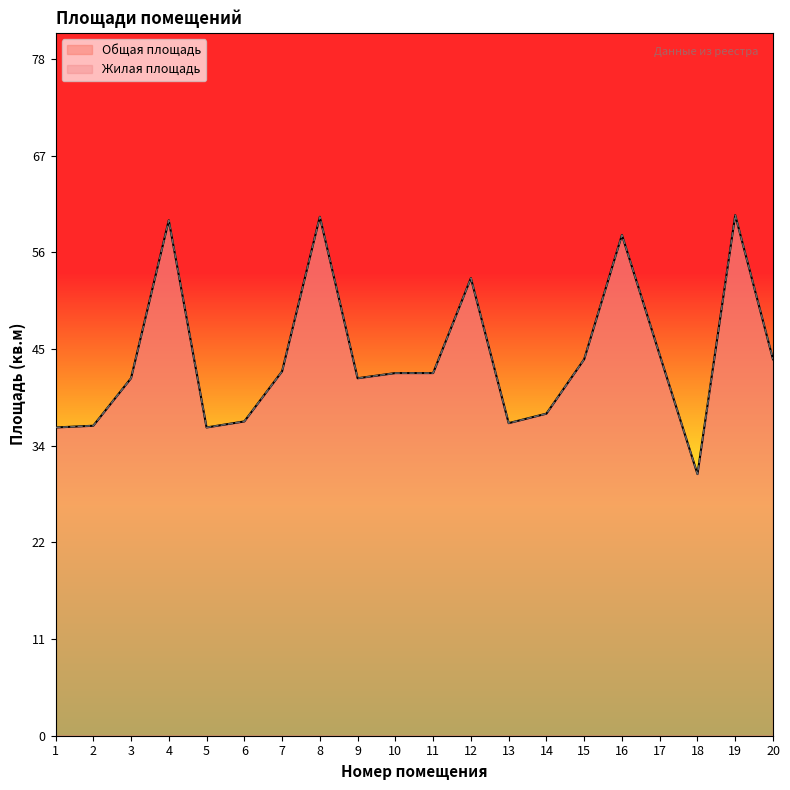

What is the value of the Общая площадь point at the 15th from the left?

43.6